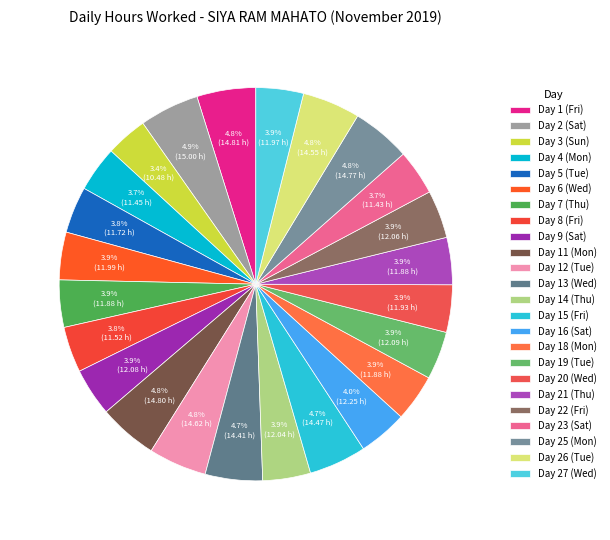

What percentage is NOT represented by Day 14 (Thu)?

96.1%